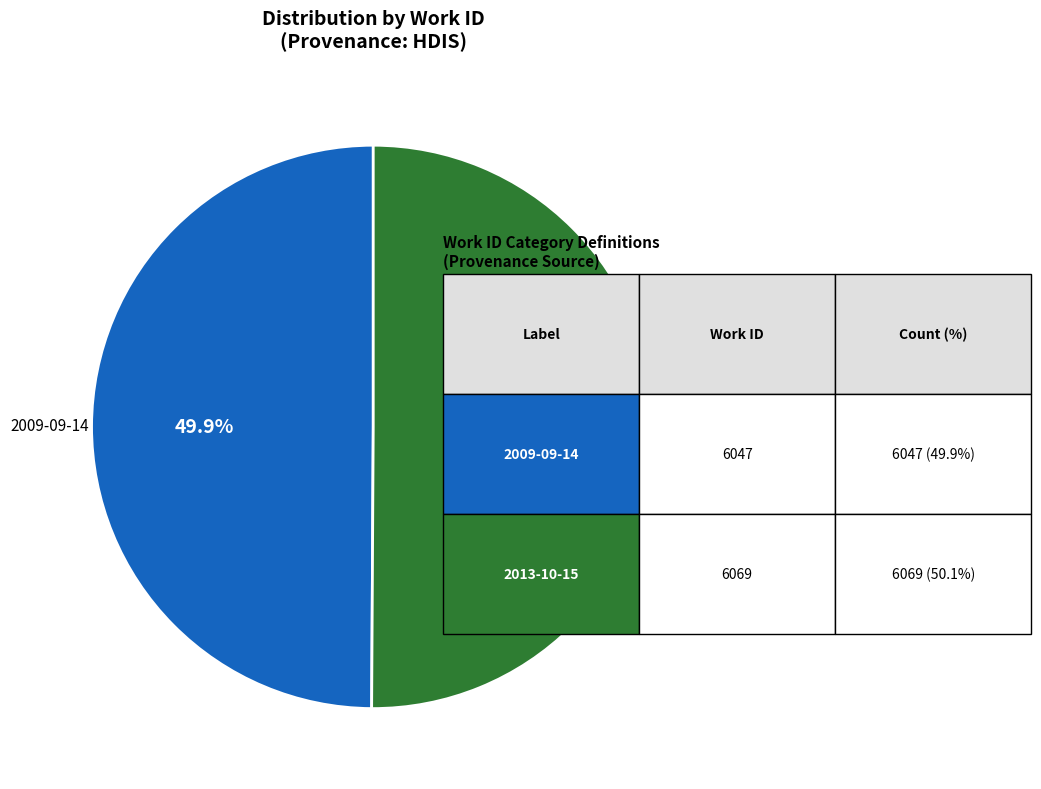

Does any single category account for the majority?

Yes